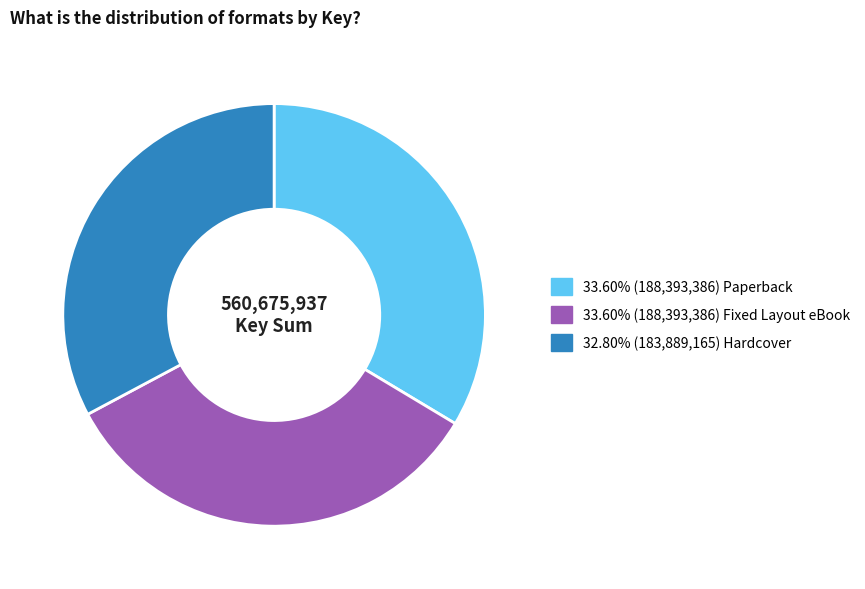

Does any single category account for the majority?

No